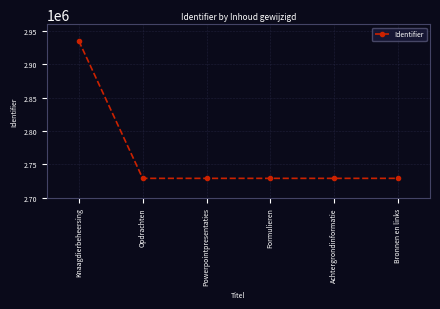

What is the difference between the values at Bronnen en links and Opdrachten?

5